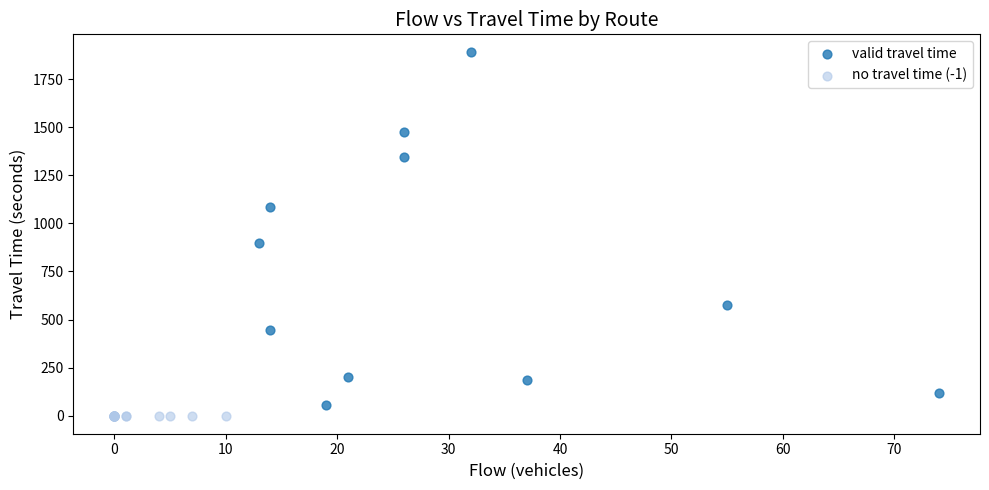

Which series reaches the maximum Y coordinate?

valid travel time